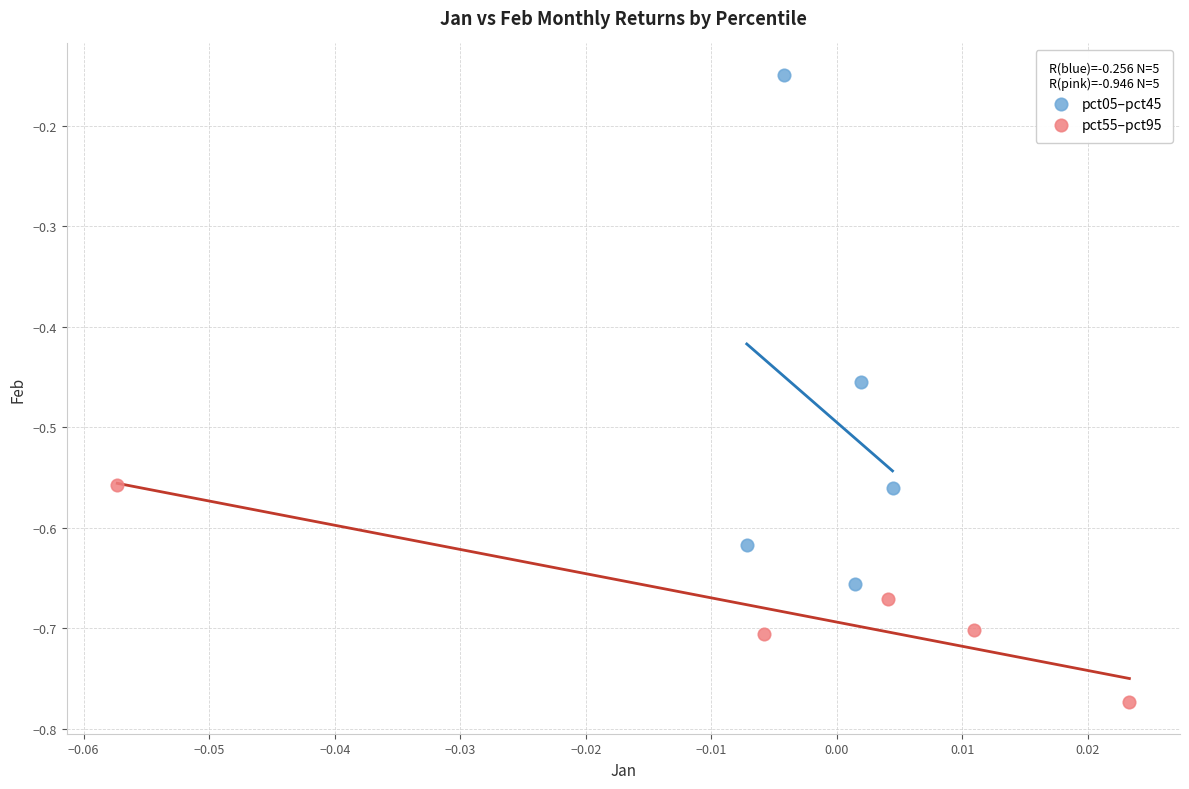

Which series reaches the minimum Y coordinate?

pct55–pct95